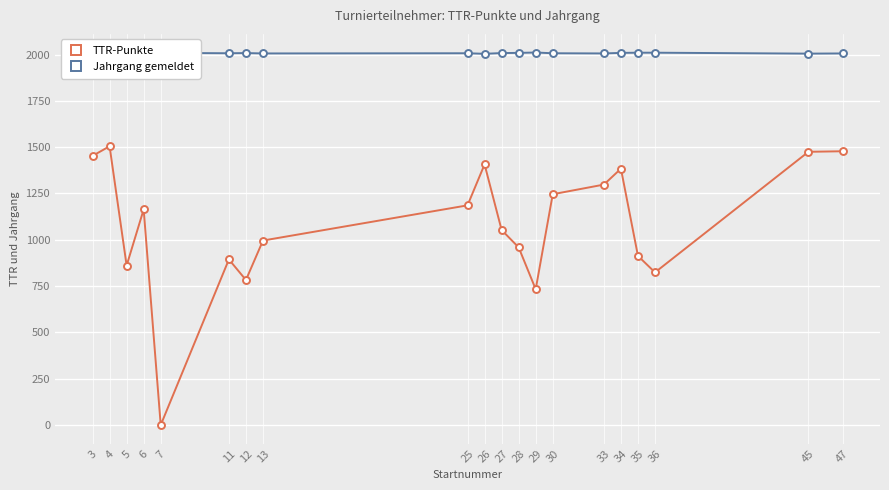

List the series in order of their peak value, lowest first.

TTR-Punkte, Jahrgang gemeldet